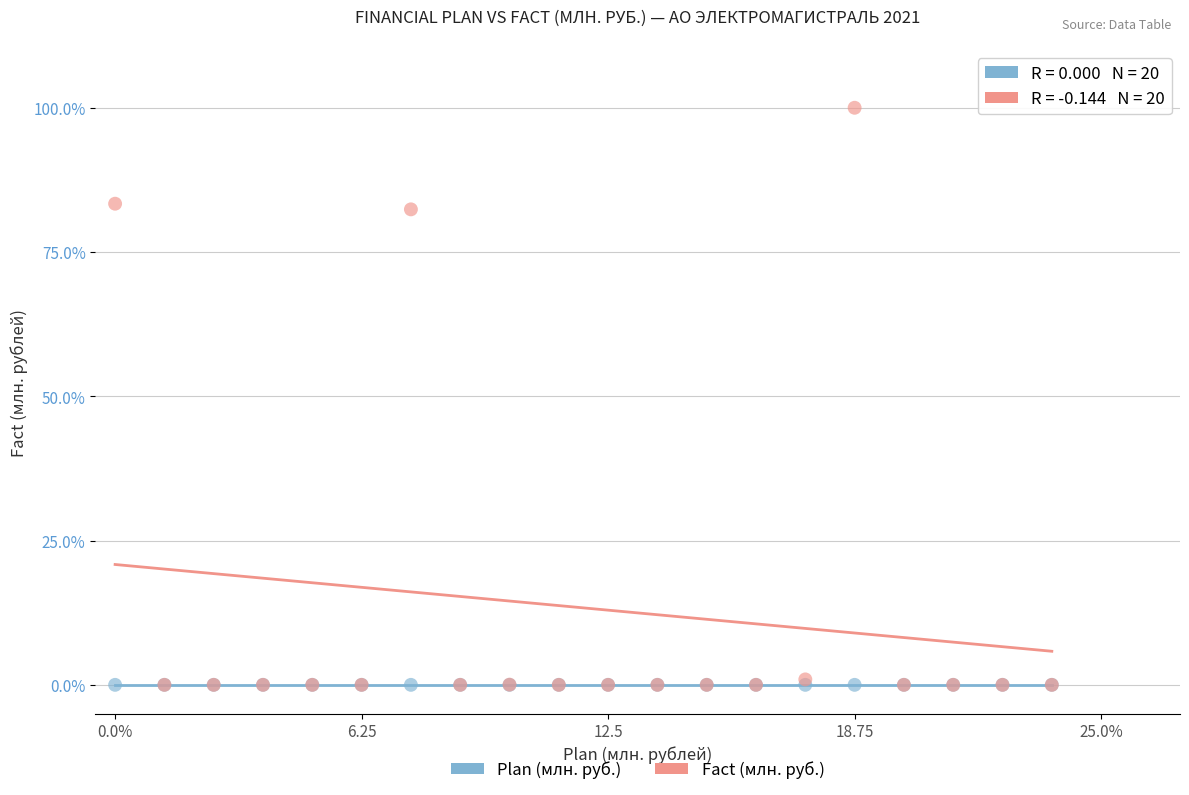

What are all the series names shown in the legend?

Plan (млн. руб.), Fact (млн. руб.)